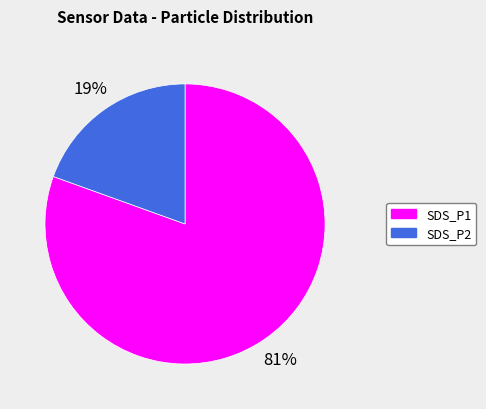

Is it true that SDS_P2 is 19% of the pie?

True